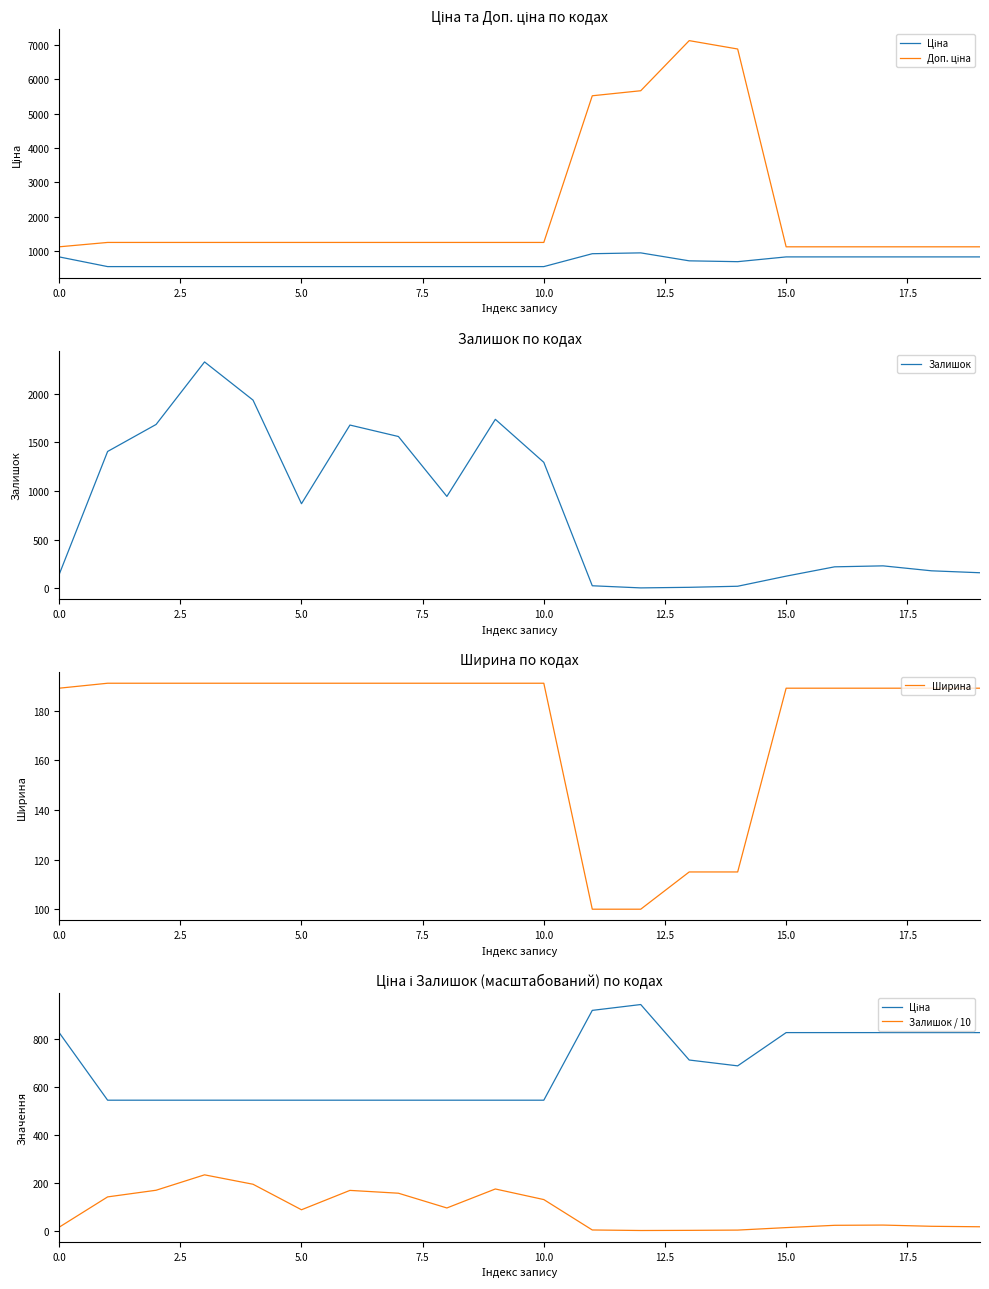

What is the label of the 17th point from the left?

16